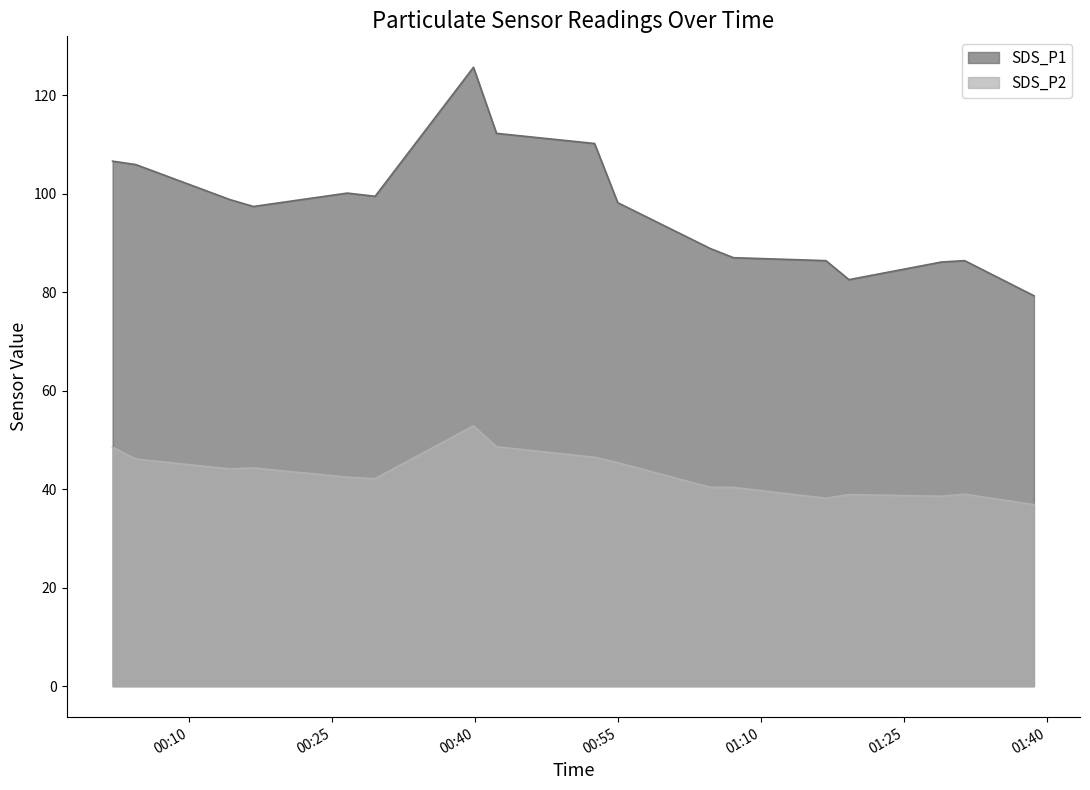

Rank the series by their average value, from lowest to highest.

SDS_P2, SDS_P1